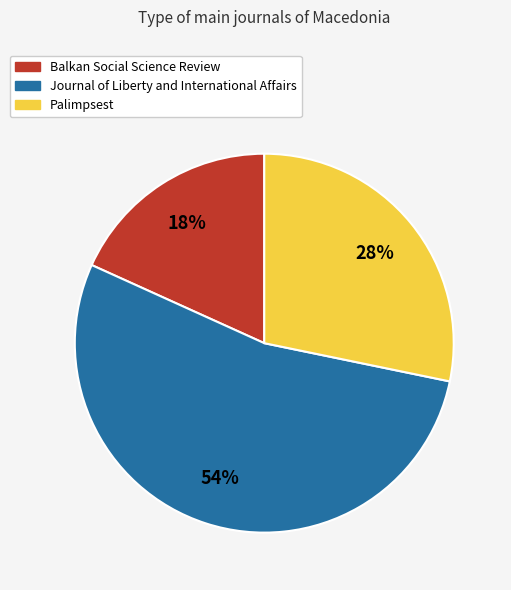

Combined, do Journal of Liberty and International Affairs and Balkan Social Science Review account for over 50%?

Yes